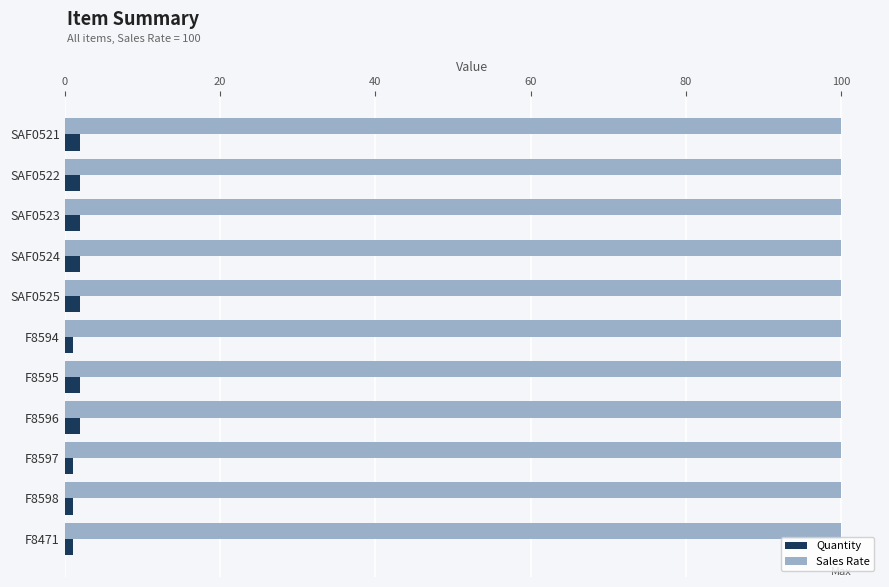

What is the highest value of the Quantity series?

2